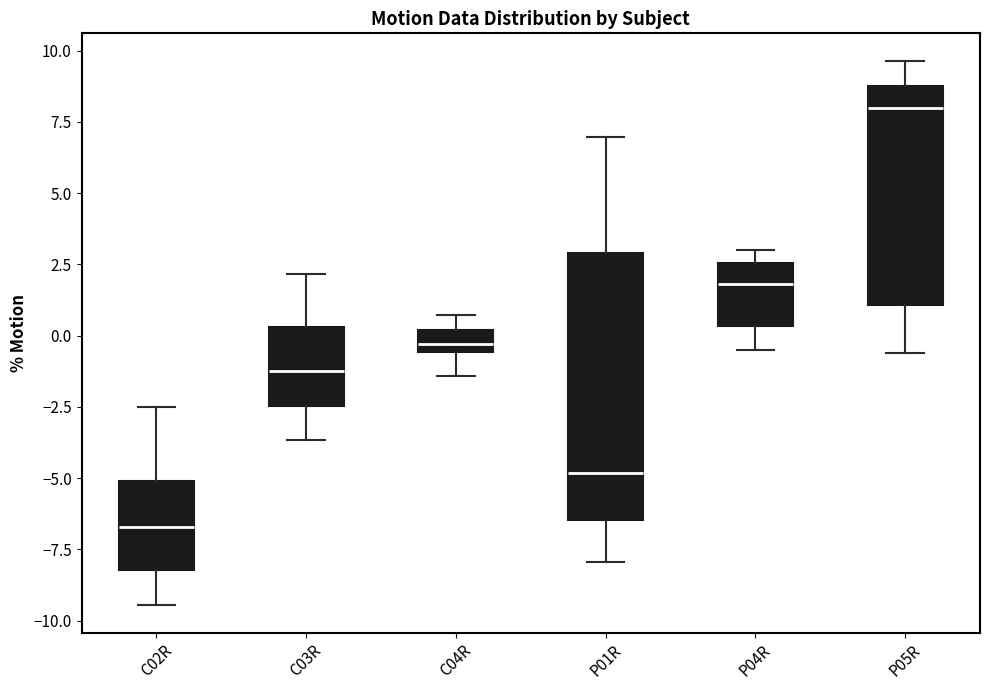

Comparing the boxes themselves (not the whiskers), which one is the tallest?

P01R